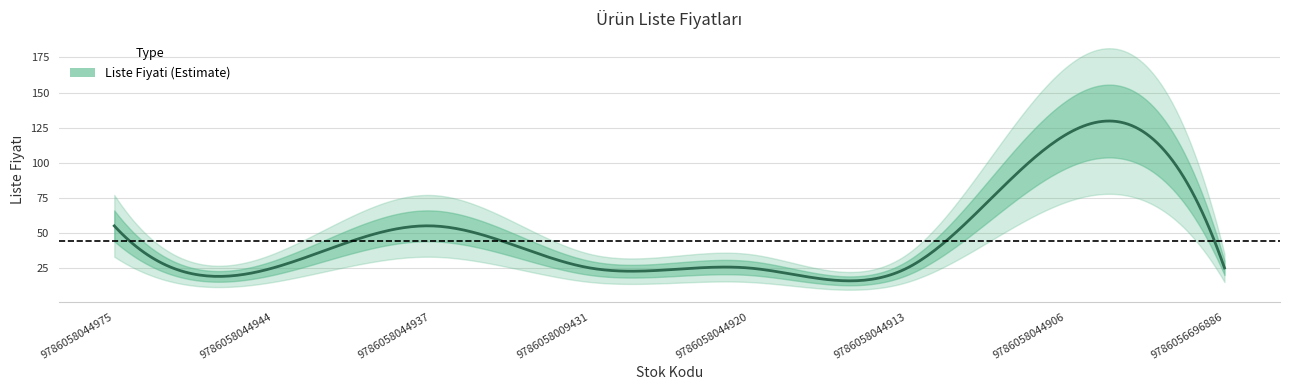

At which category does the data reach its first local valley?

9786058044944